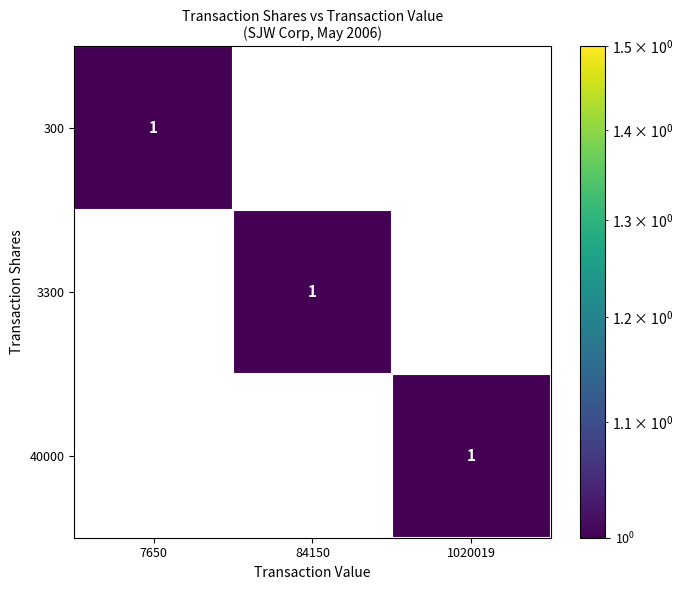

True or false: 3300 has a value of 2 at 84150.

False